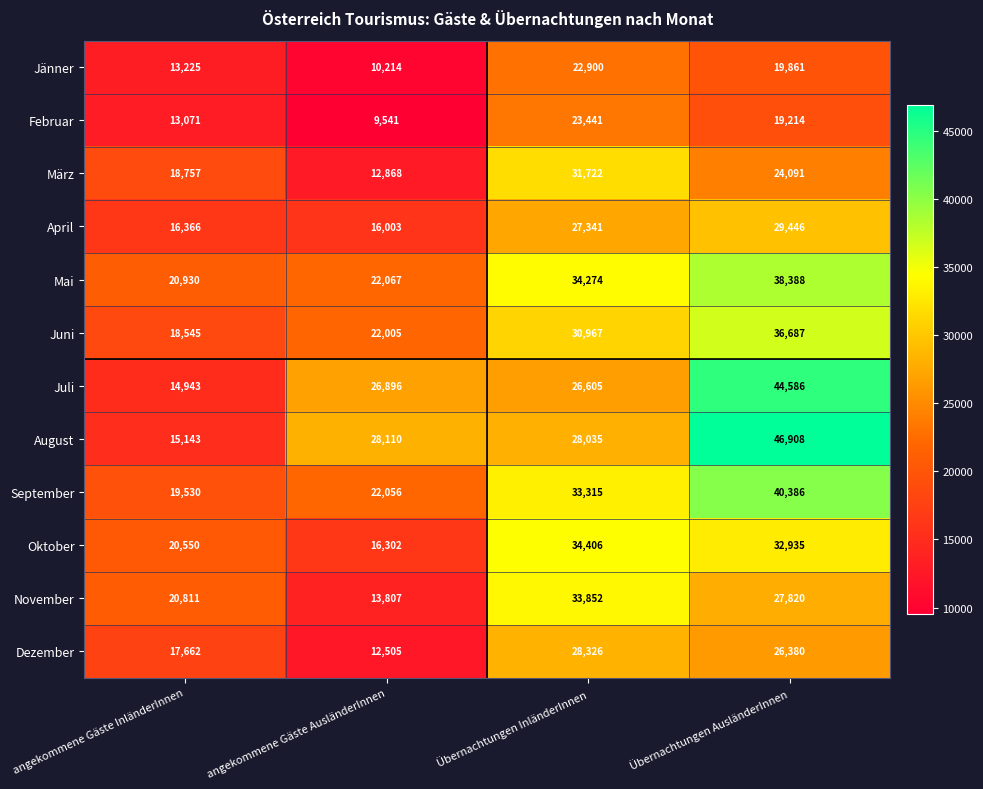

How many data points in Dezember are less than 26380?

2